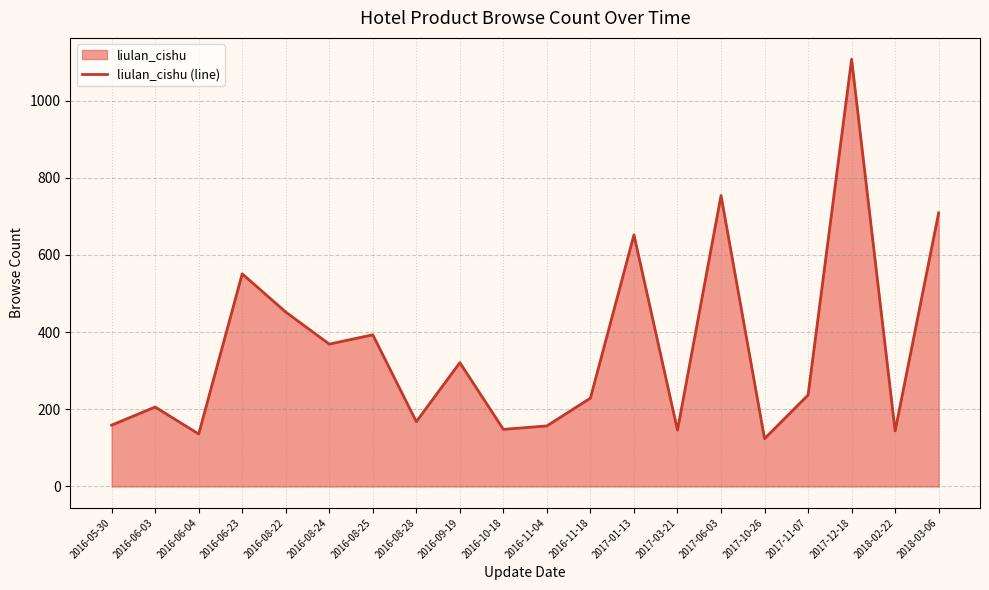

What is the difference between the maximum and minimum values?

983